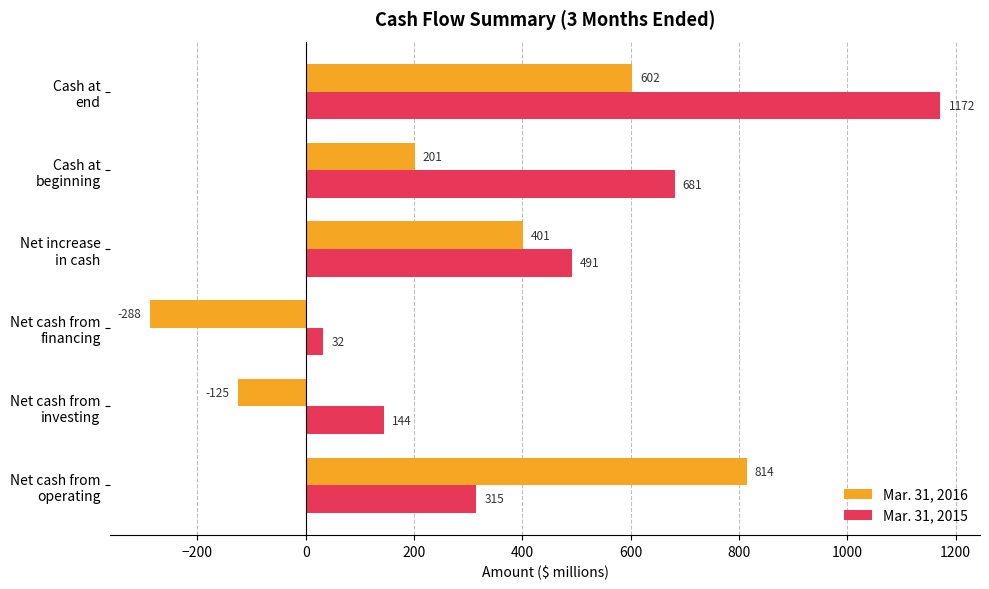

Where is Mar. 31, 2016 nearest to the value 263?

Cash at
beginning